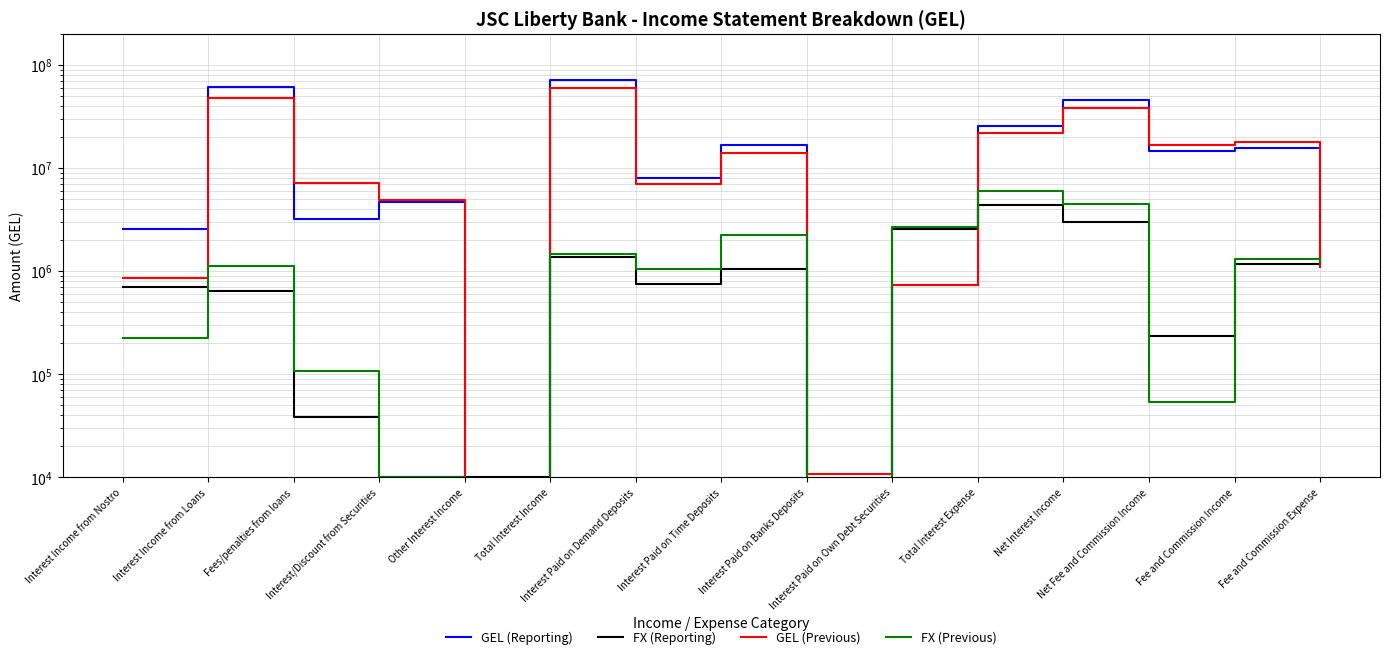

What is the average value of the FX (Reporting) series?

1151353